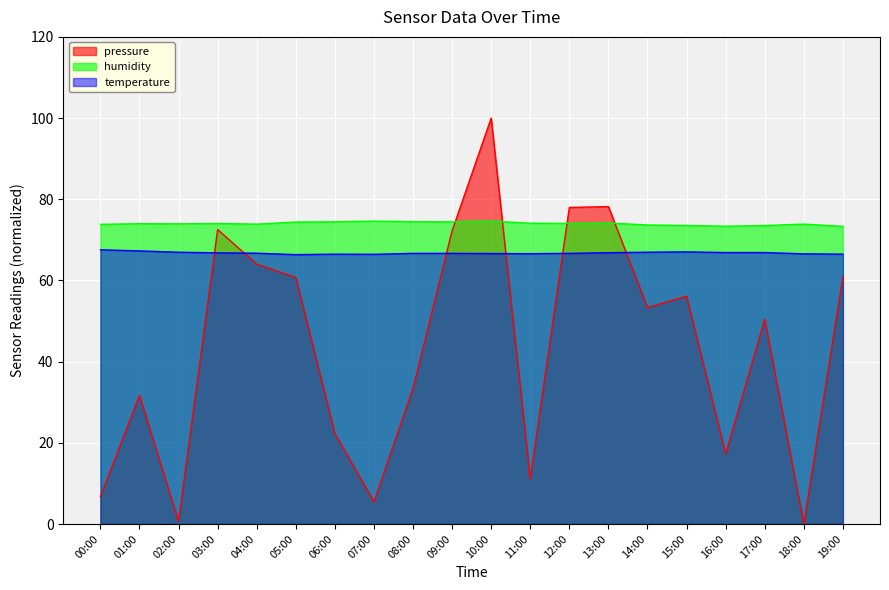

At 19:00, list the series in order from smallest to largest.

pressure, temperature, humidity